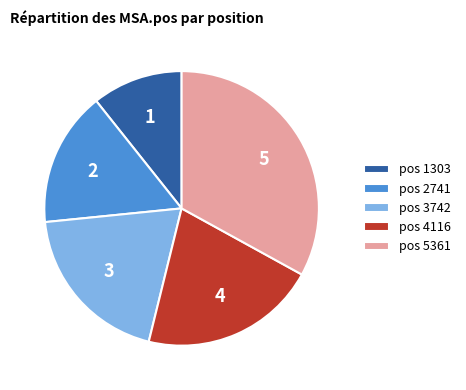

How many slices are in this pie chart?

5